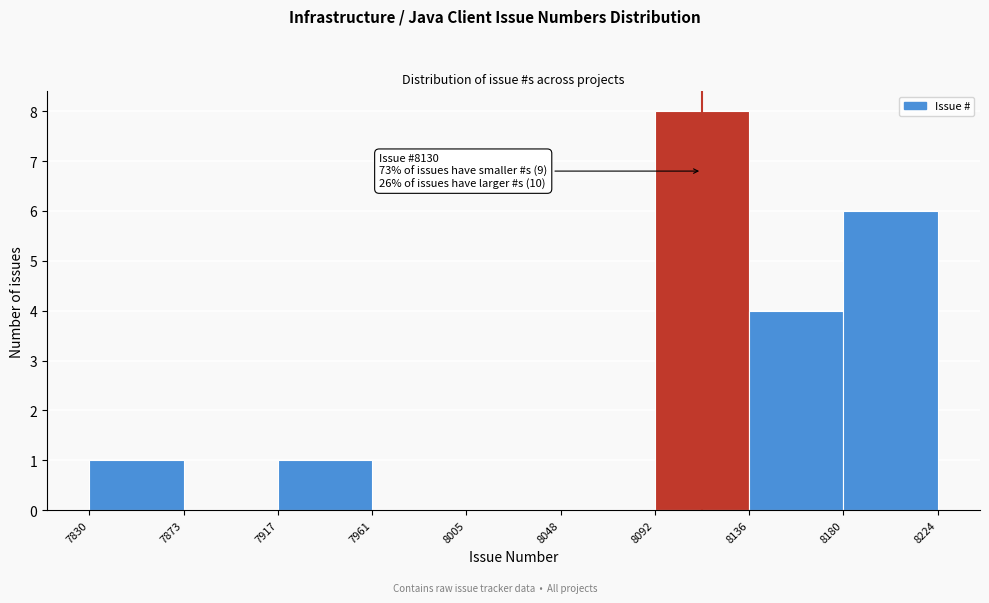

Over which range of the x-axis is the bar tallest?

8092 to 8136